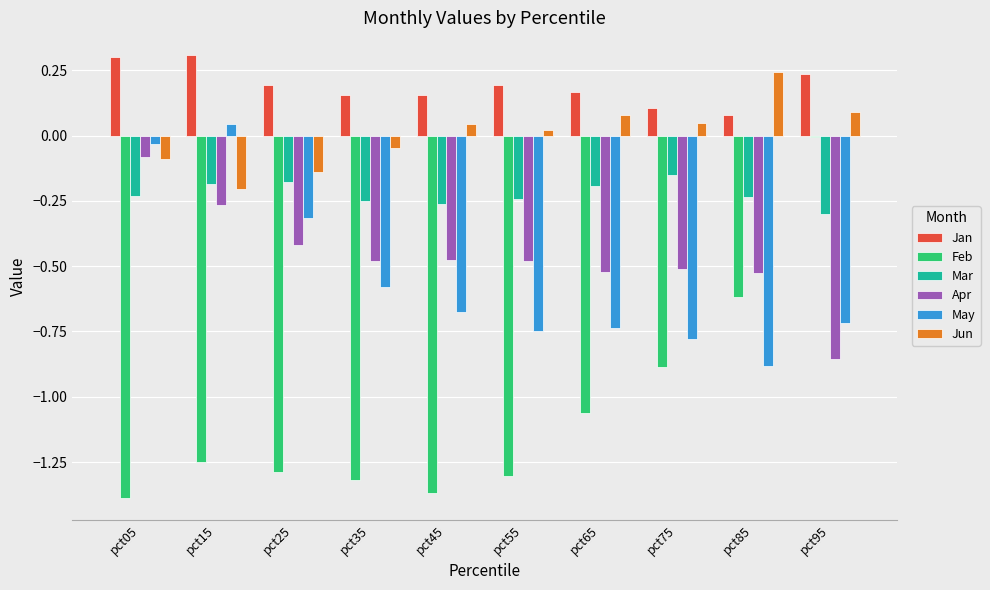

Is it true that Jun equals 0.4 at pct85?

False